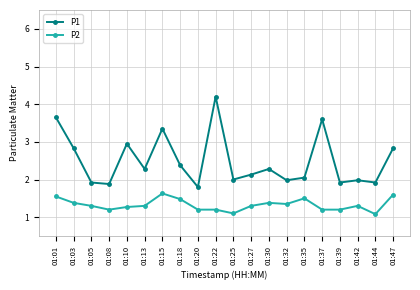

What is the total value across all series at 01:25?

3.1